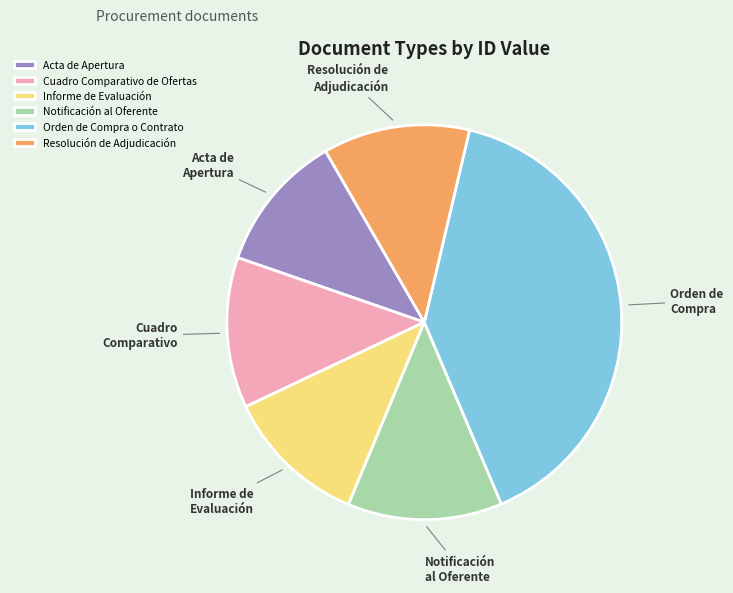

How many segments does this pie chart have?

6